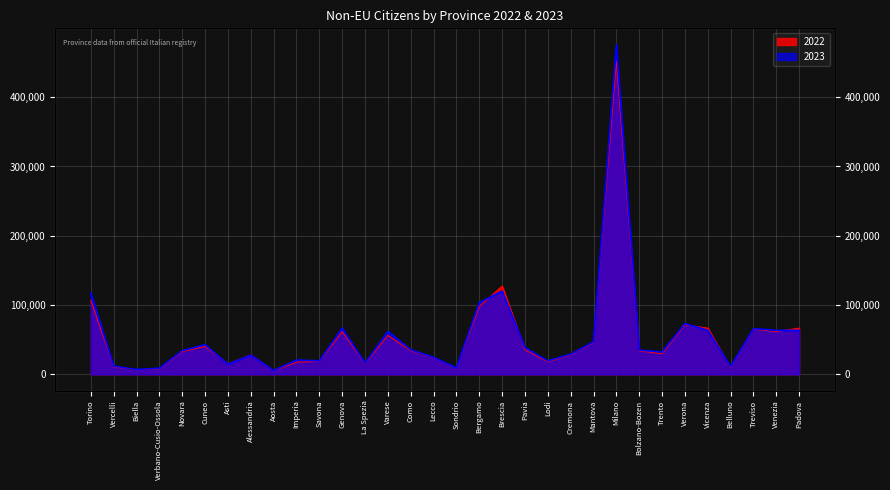

How many values in the 2023 series exceed 34928?

15